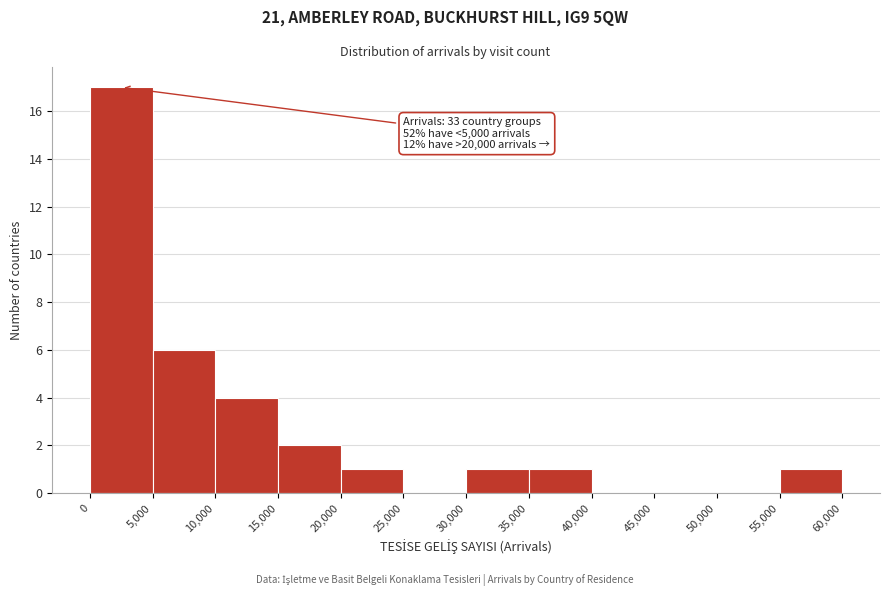

Which range on the x-axis has the tallest bar?

0 to 5,000